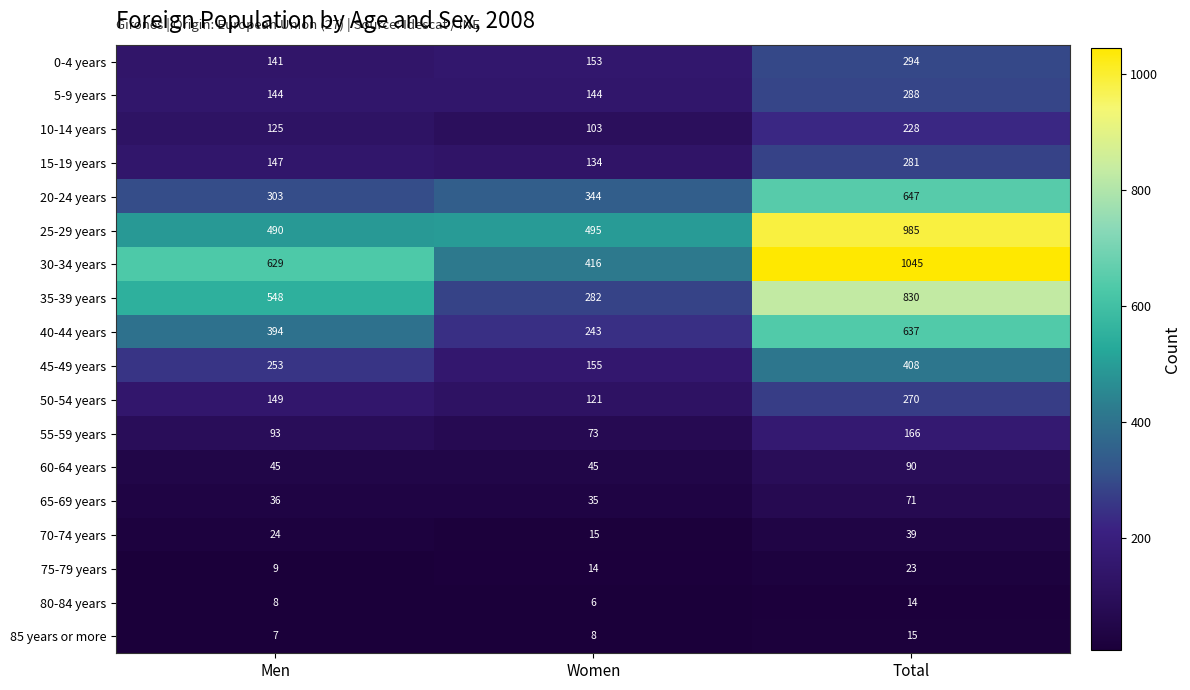

Where is 80-84 years nearest to the value 10?

Men